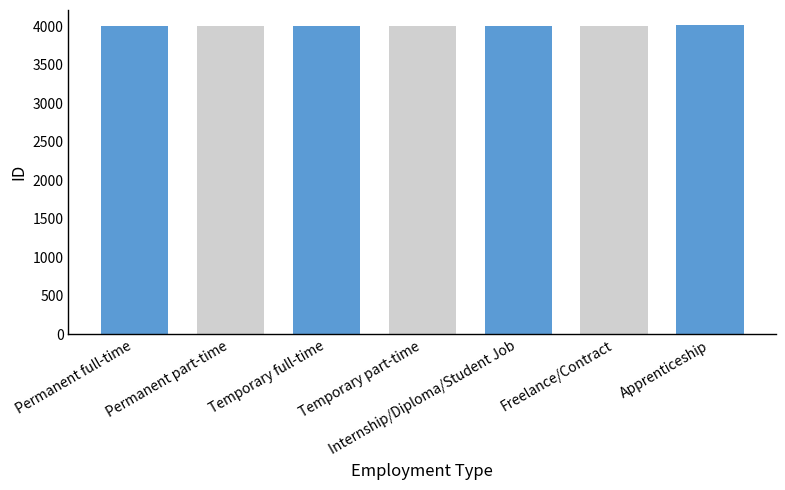

True or false: the data shows 4011 at Freelance/Contract.

True